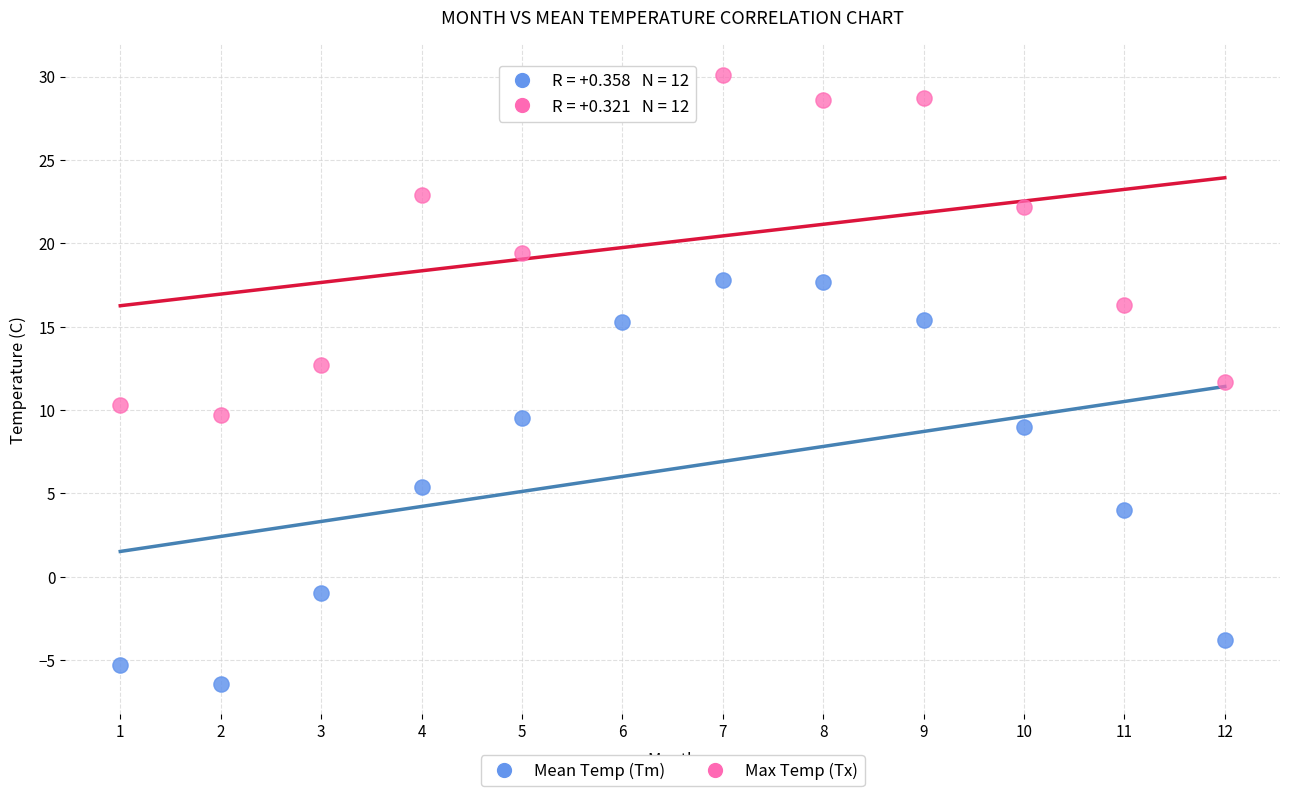

Across all data points, what is the range of Y values (max minus min)?

36.5